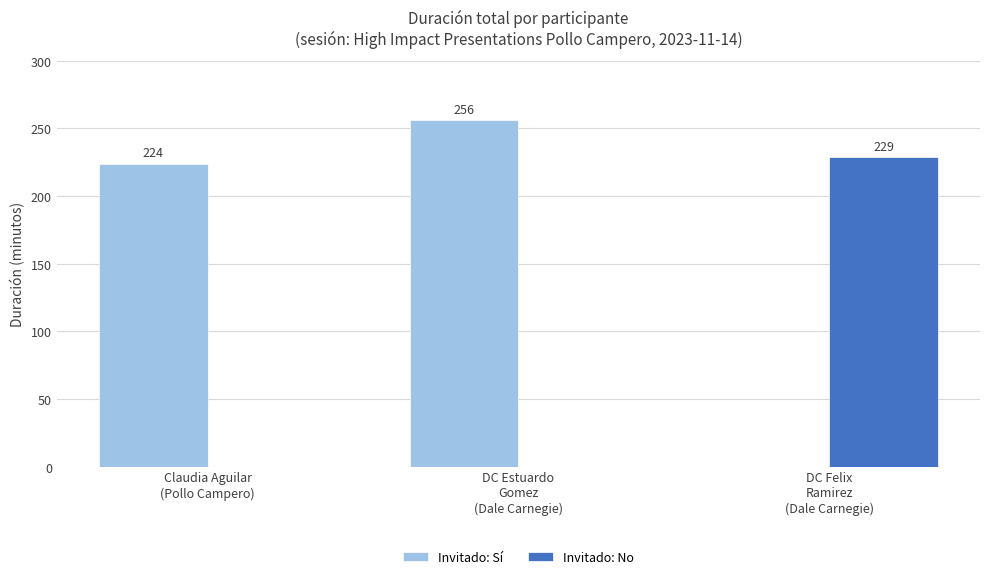

What is the approximate value of Invitado: Sí at Claudia Aguilar
(Pollo Campero), to the nearest 5?

225